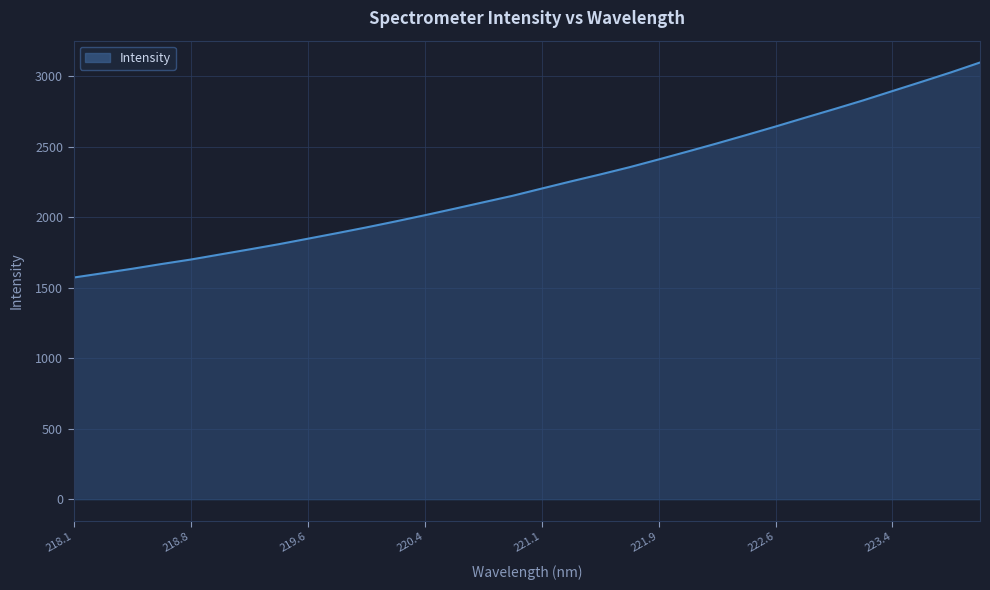

What is the difference between the maximum and minimum values?

1526.1